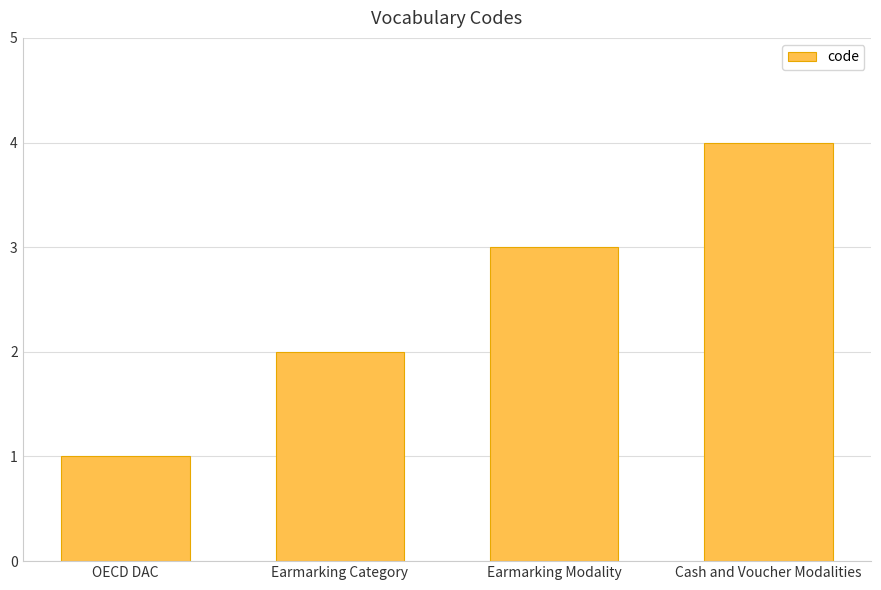

Rank the categories by value from highest to lowest.

Cash and Voucher Modalities, Earmarking Modality, Earmarking Category, OECD DAC